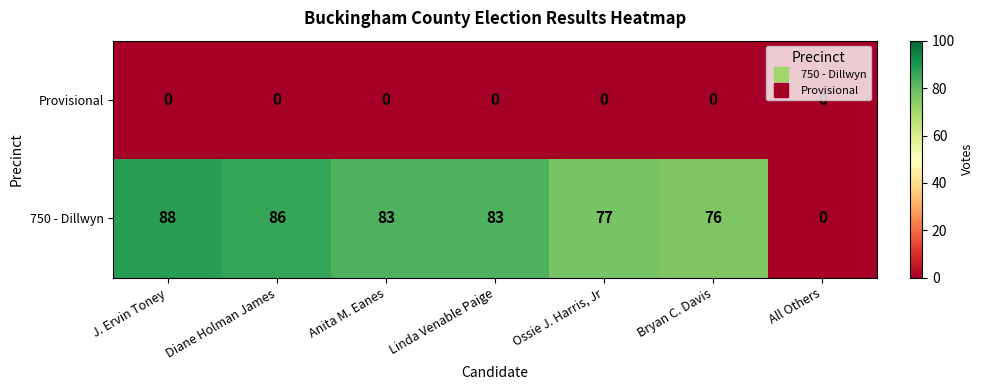

True or false: Provisional has a value of 0 at Linda Venable Paige.

True